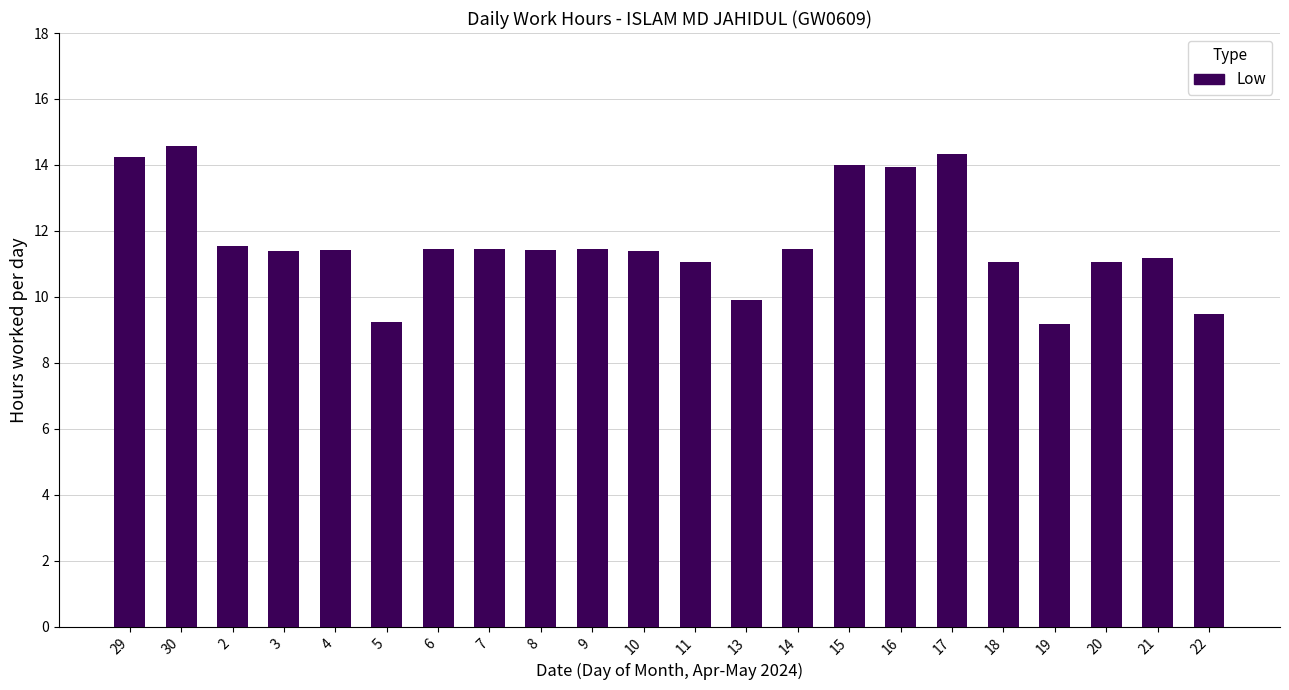

What is the approximate value at 20?

11.1